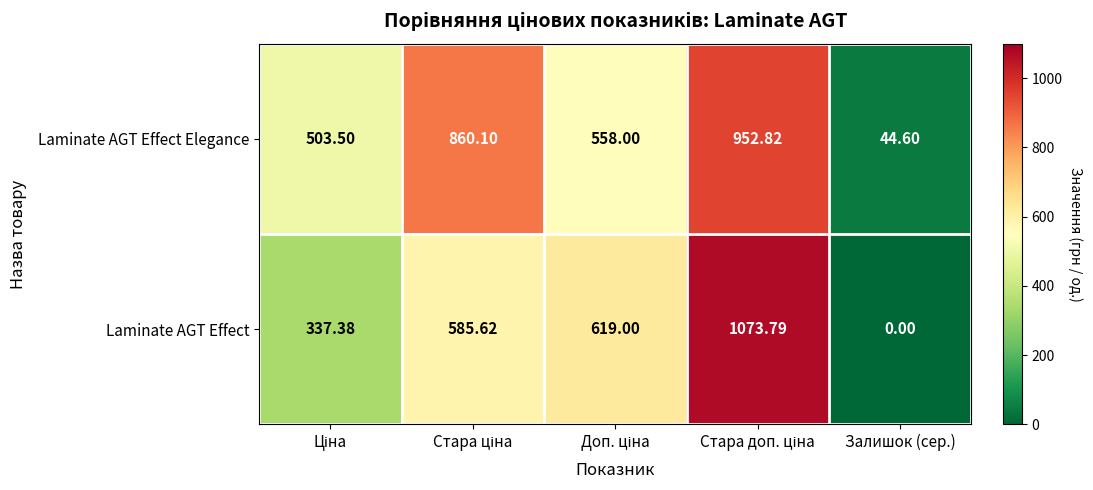

How many distinct data groups are displayed?

2